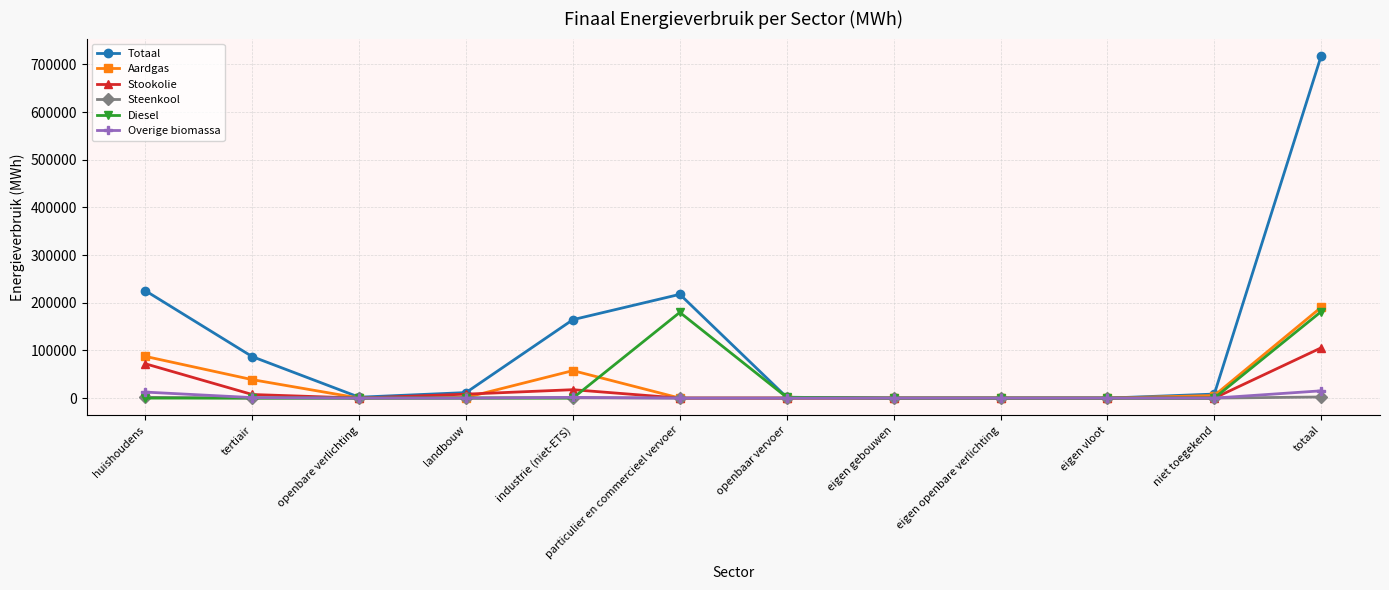

In Diesel, how many points are higher than both neighbors (excluding endpoints)?

1